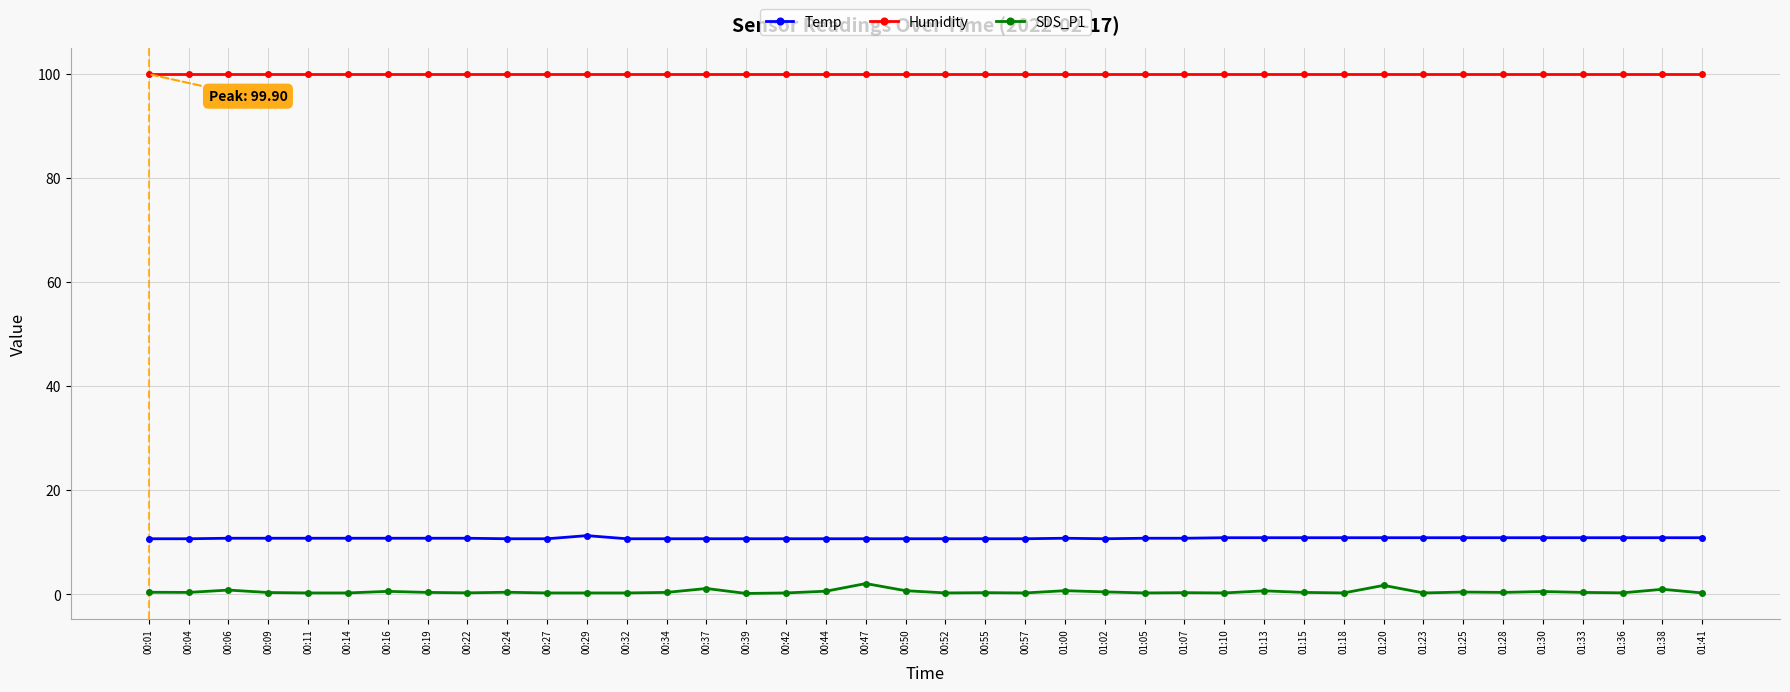

True or false: SDS_P1 and Humidity intersect in this chart.

False